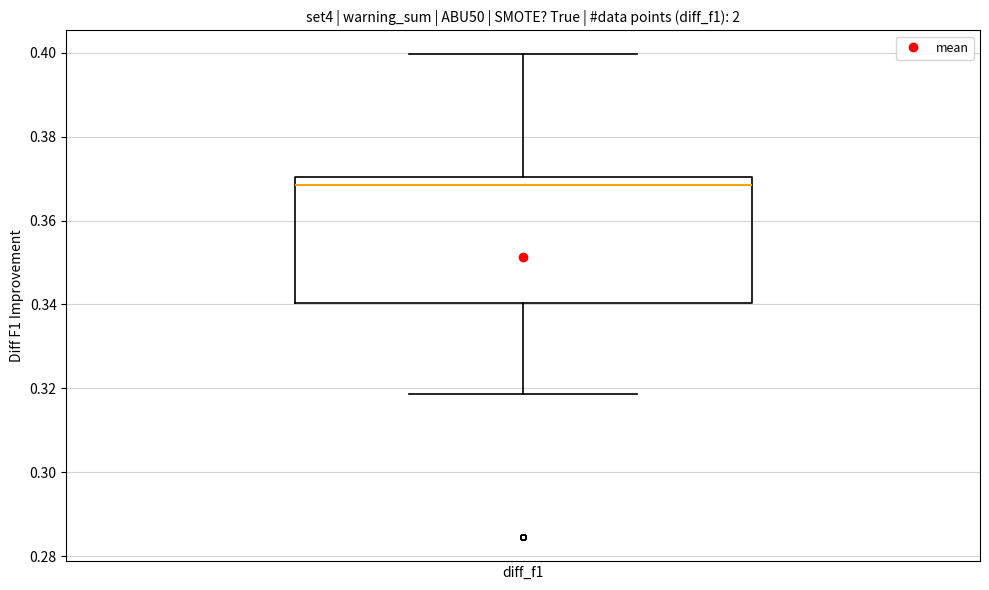

Read this box plot against the y-axis: the position of the median line, the range covered by the box, and the ends of both whiskers. The values are not printed on the chart, so give them approximately, as read against the axis.

median 0.368, box 0.340 to 0.370, whiskers 0.318 to 0.400